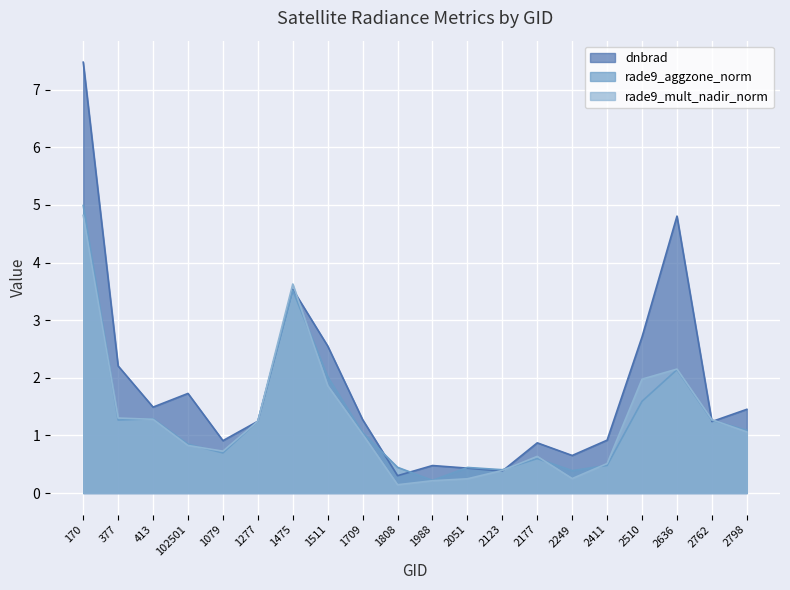

Is it true that rade9_mult_nadir_norm equals 2.2 at 2636?

True